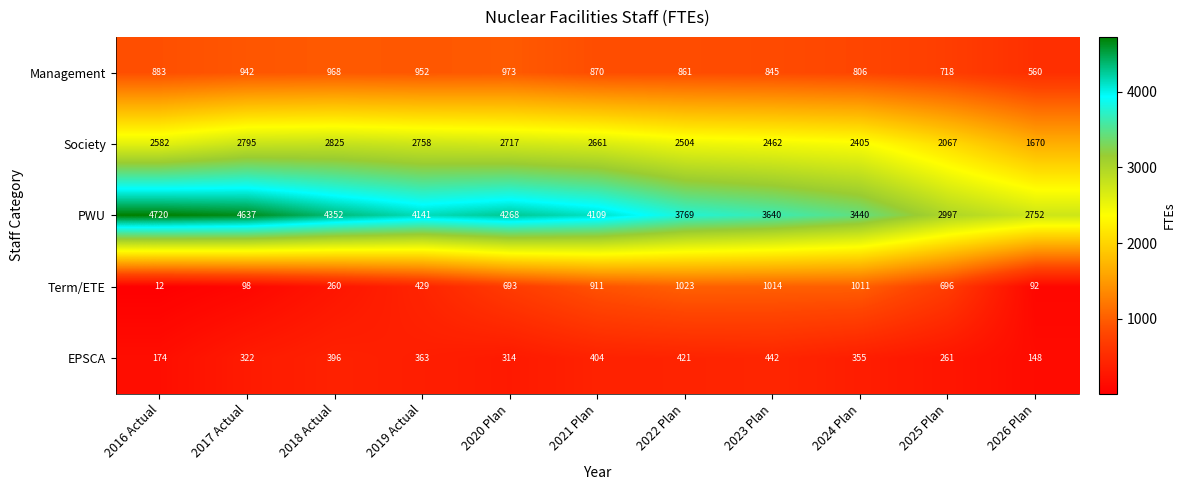

The Term/ETE series shows 12 at 2016 Actual. True or false?

True